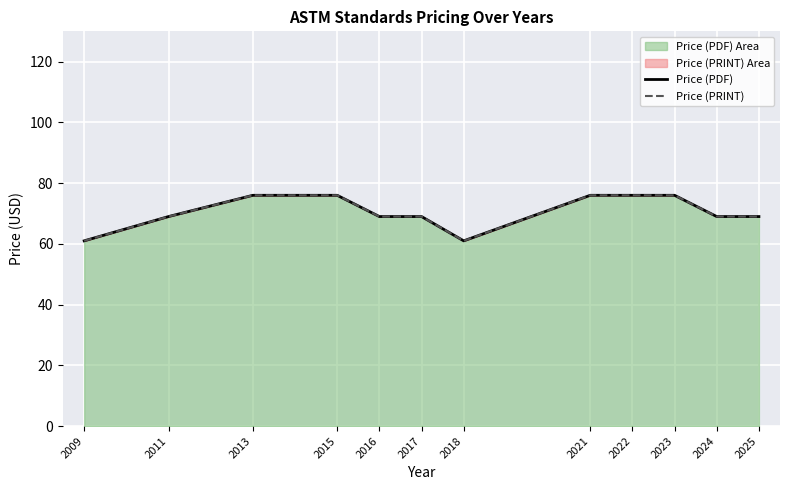

Which has a higher value, 2016 or 2017?

2016